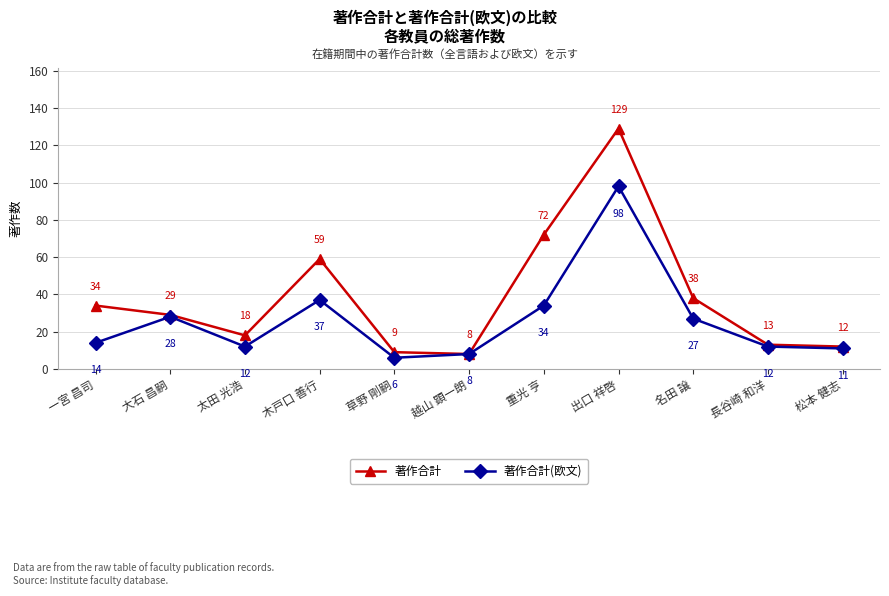

True or false: 著作合計 has a value of 9 at 草野 剛嗣.

True